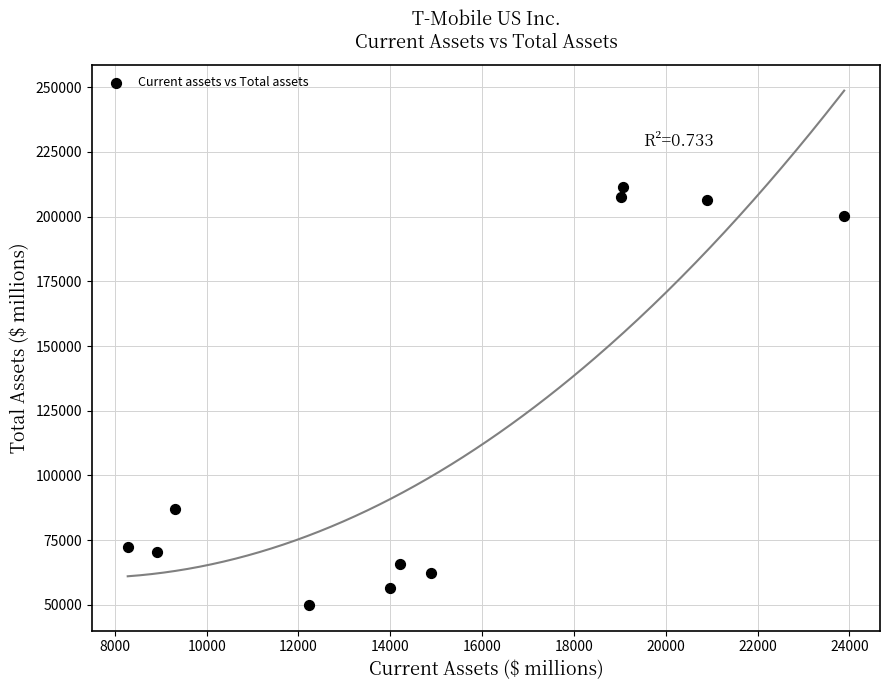

What Y value in the scatter plot is closest to 130645?

86921